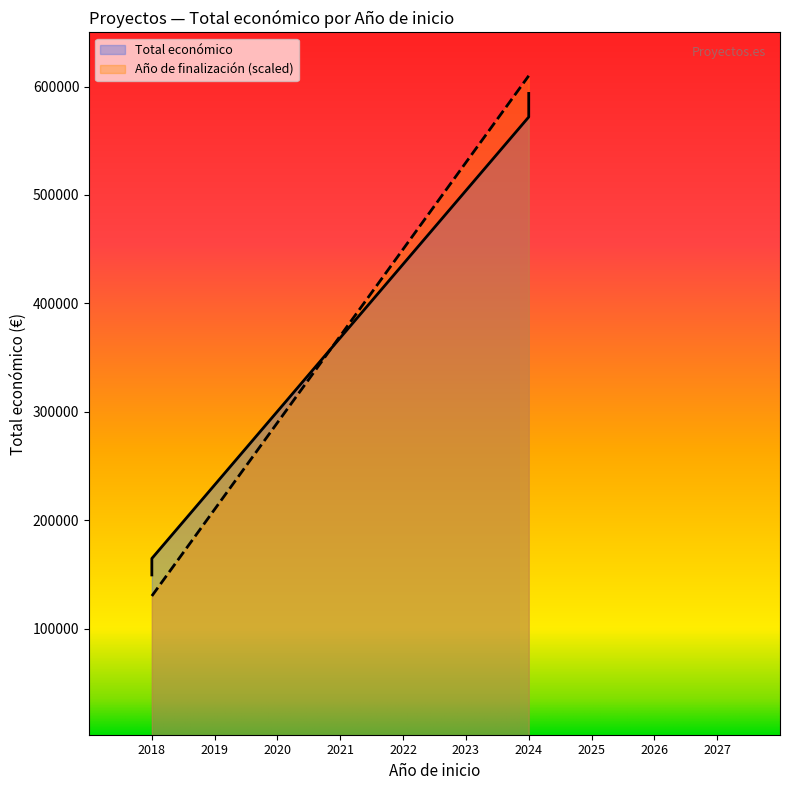

What is the value of the Total económico point at the 5th from the left?

571965